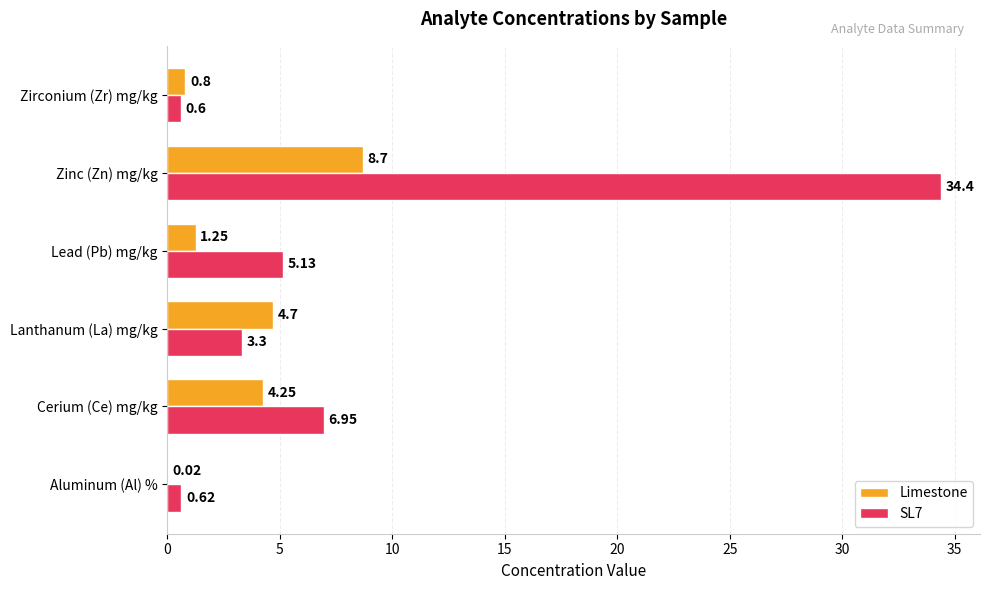

What is the sum of the Limestone values at Lanthanum (La) mg/kg and Aluminum (Al) %?

4.7